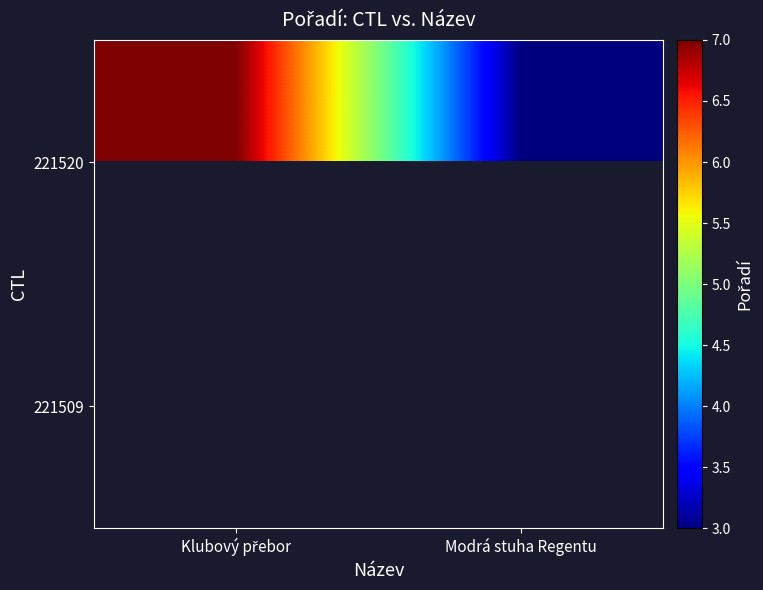

Which series changed the most between Klubový přebor and Modrá stuha Regentu?

221520